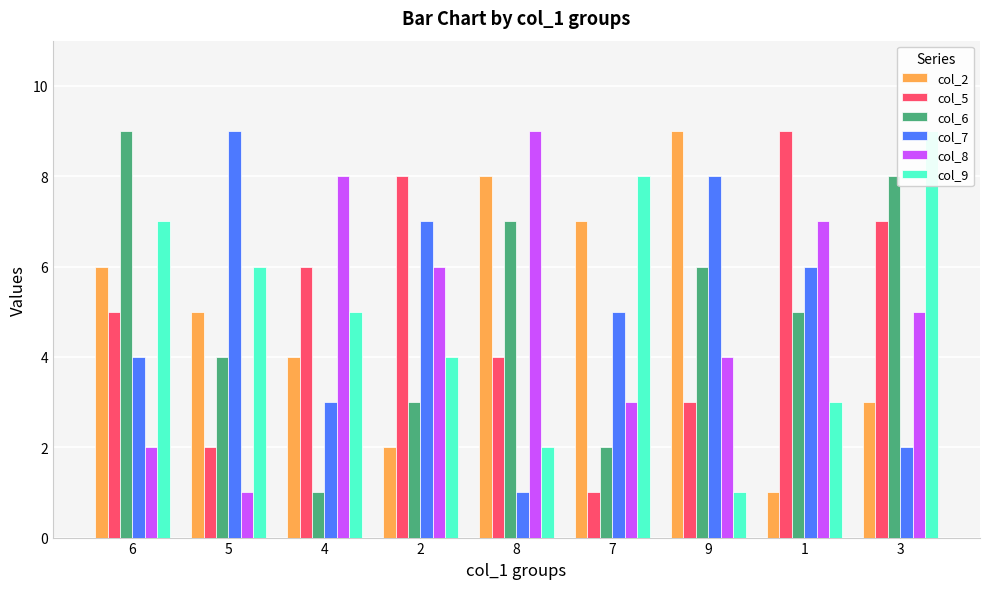

What is the label of the 8th bar from the left?

1